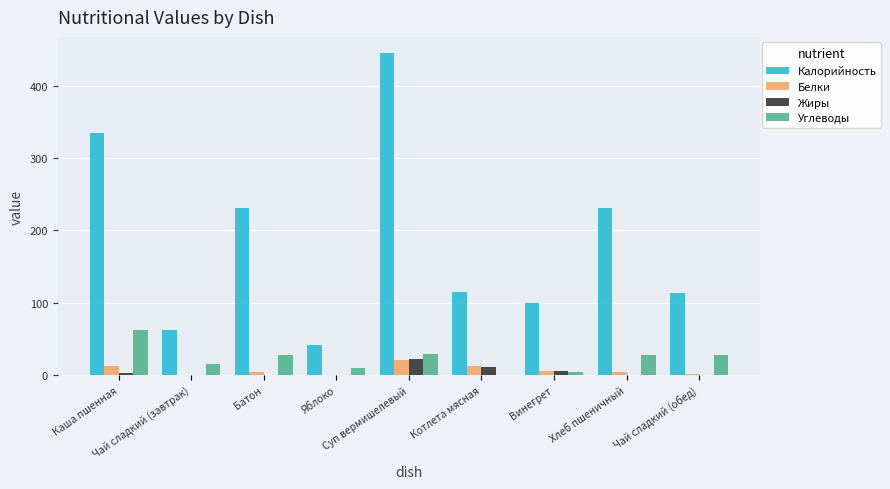

What is the average value of the Белки series?

6.9